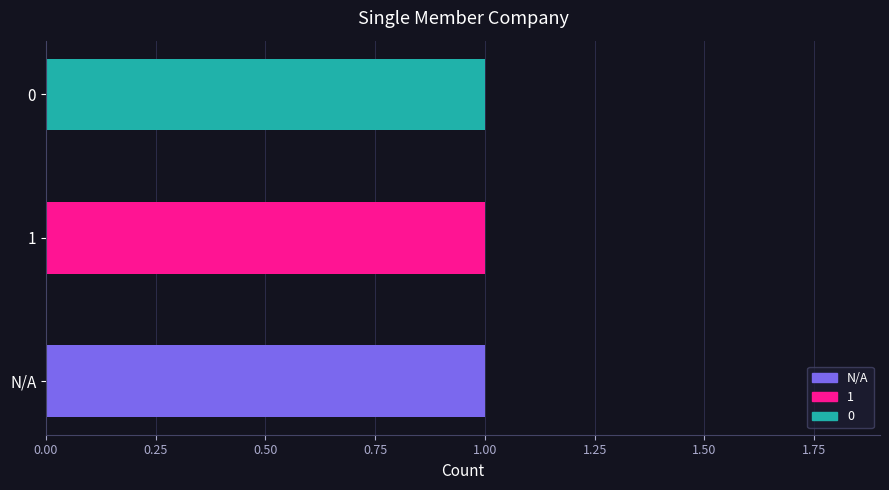

What is the maximum value shown in the chart?

1